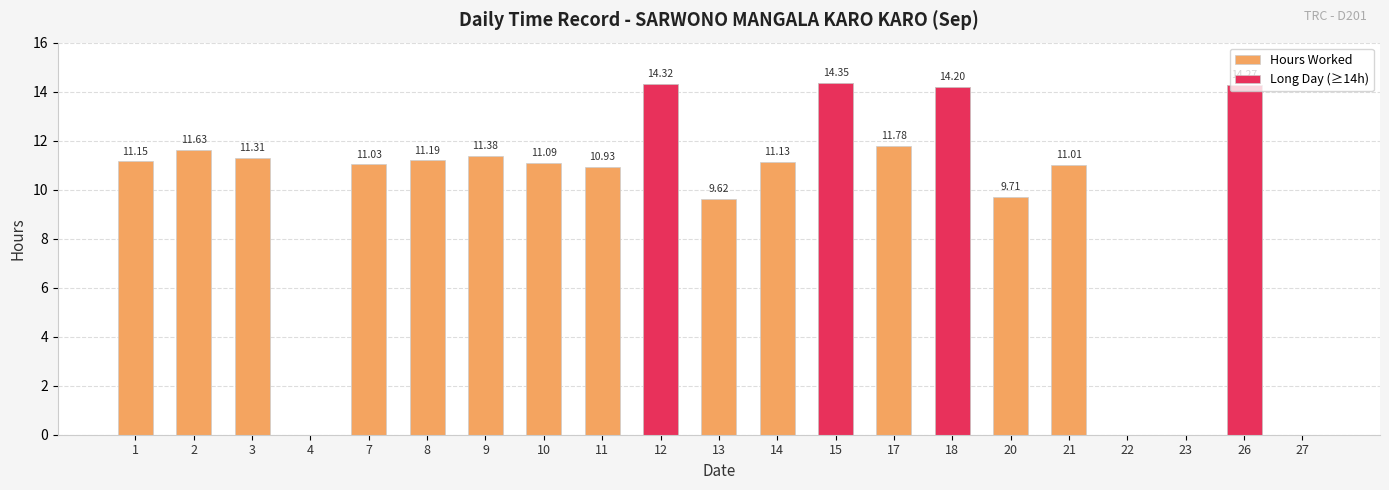

Reading left to right, what are all the values shown in this chart?

Hours Worked: 11.2	11.6	11.3	0.0	11.0	11.2	11.4	11.1	10.9	14.3	9.6	11.1	14.3	11.8	14.2	9.7	11.0	0.0	0.0	14.3	0.0
Long Day (≥14h): 0.0	0.0	0.0	0.0	0.0	0.0	0.0	0.0	0.0	14.3	0.0	0.0	14.3	0.0	14.2	0.0	0.0	0.0	0.0	14.3	0.0